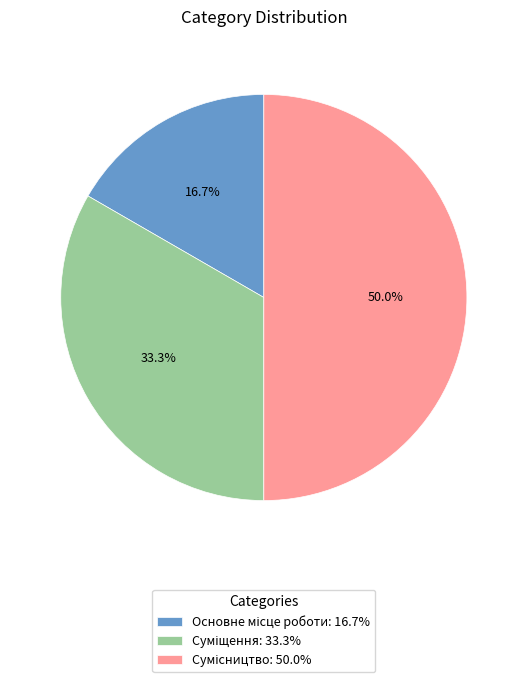

What portion of the pie excludes Основне місце роботи?

83.3%